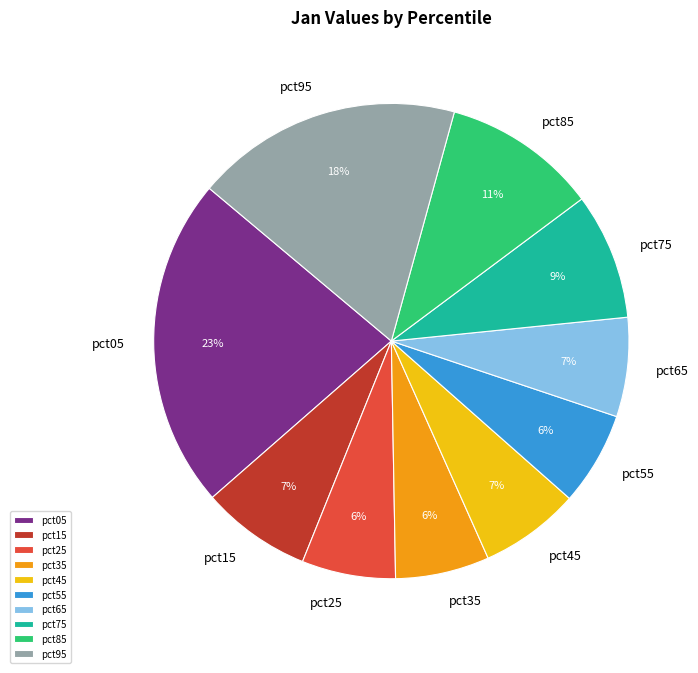

How many segments does this pie chart have?

10